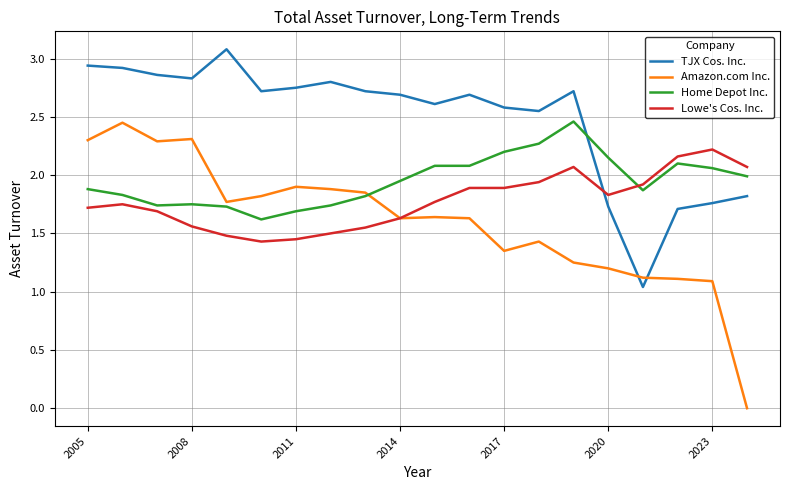

How many series are shown in this chart?

4